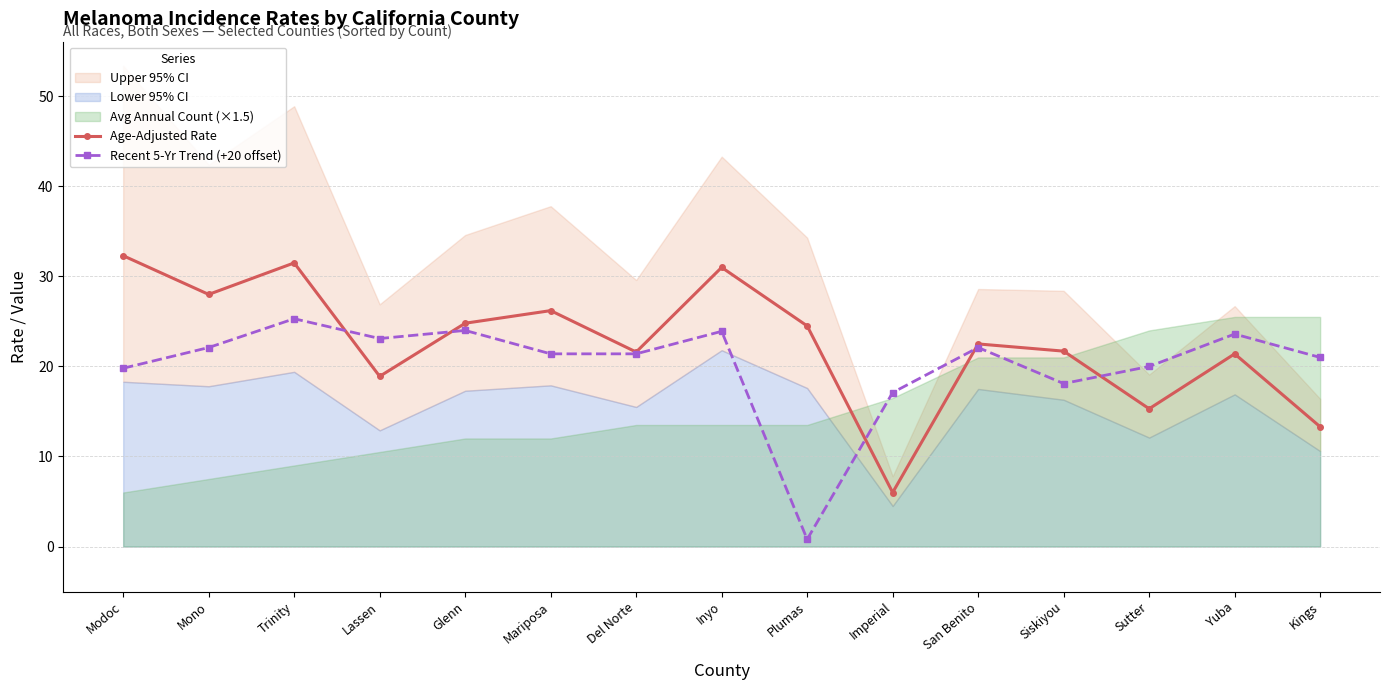

Between Mariposa and San Benito, which is larger?

Mariposa